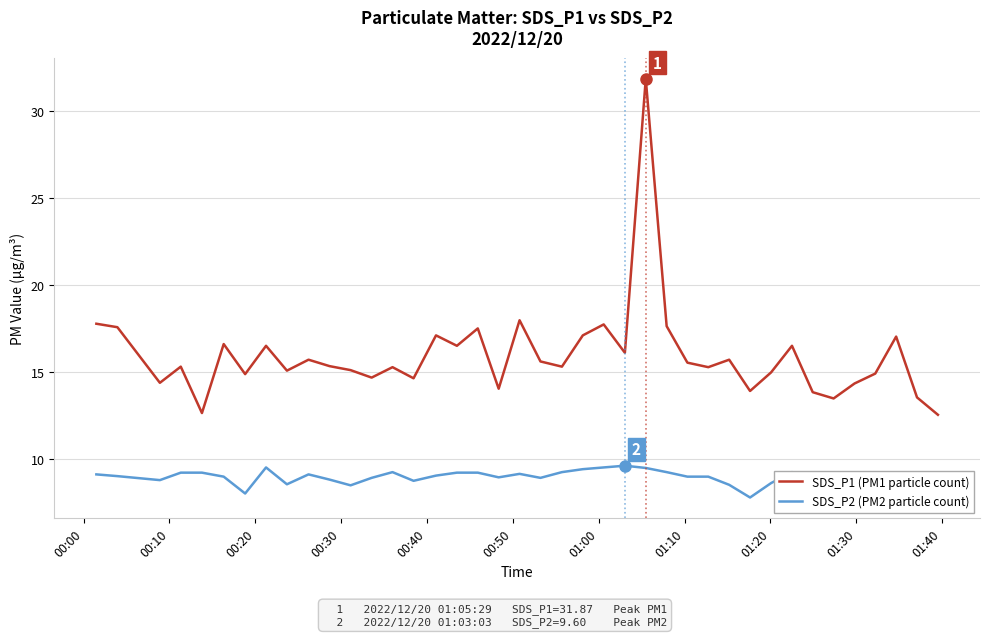

What is the difference between the second highest and second lowest values in the SDS_P1 (PM1 particle count) series?

5.3